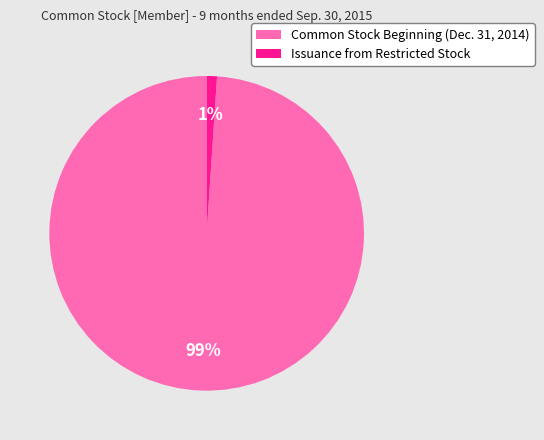

To the nearest percent, what is the difference between the Issuance from Restricted Stock and Common Stock Beginning (Dec. 31, 2014) slice percentages?

98%